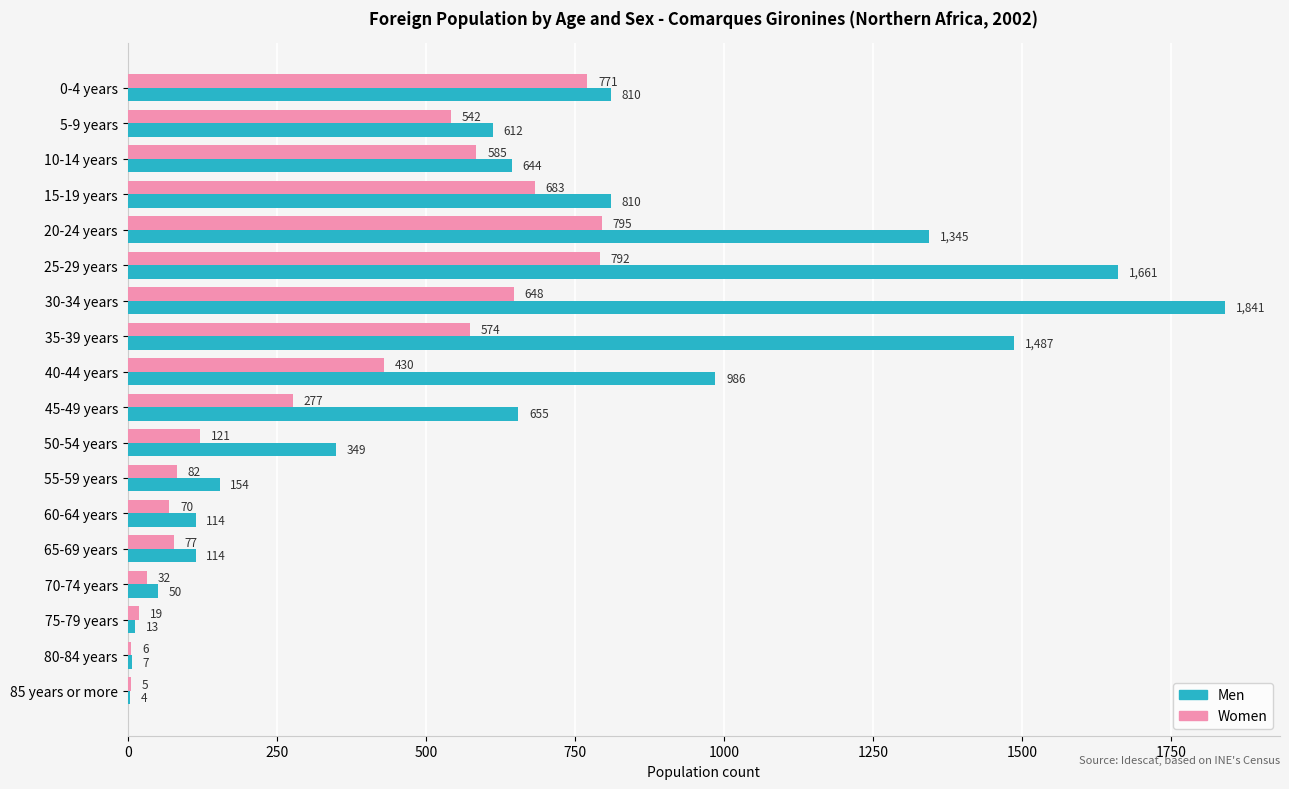

Which series changed the most between 60-64 years and 70-74 years?

Men